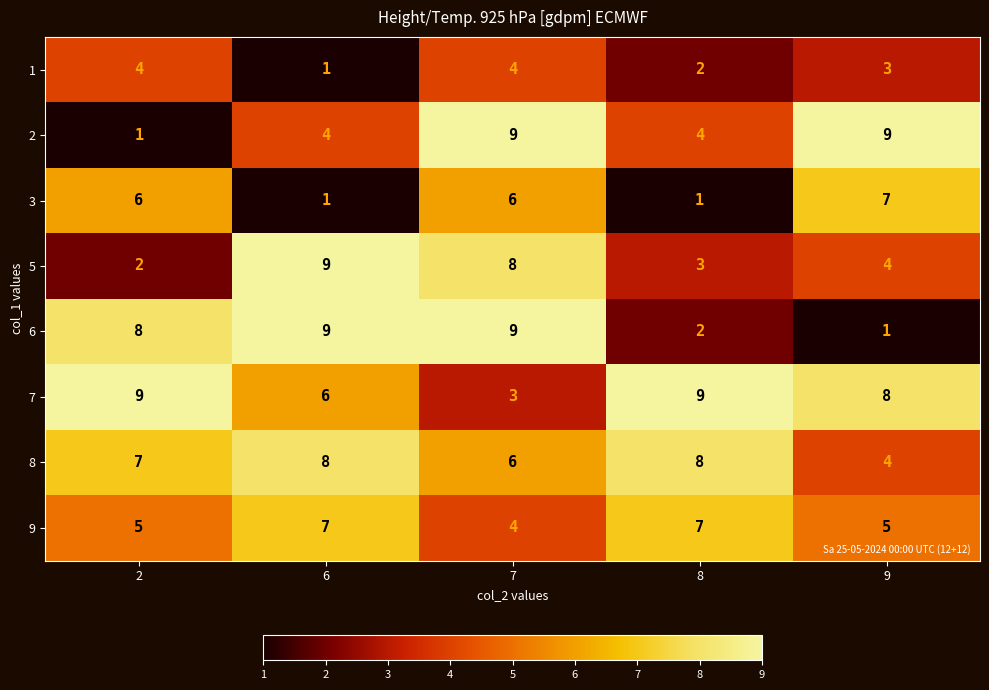

What is the greatest value displayed?

9